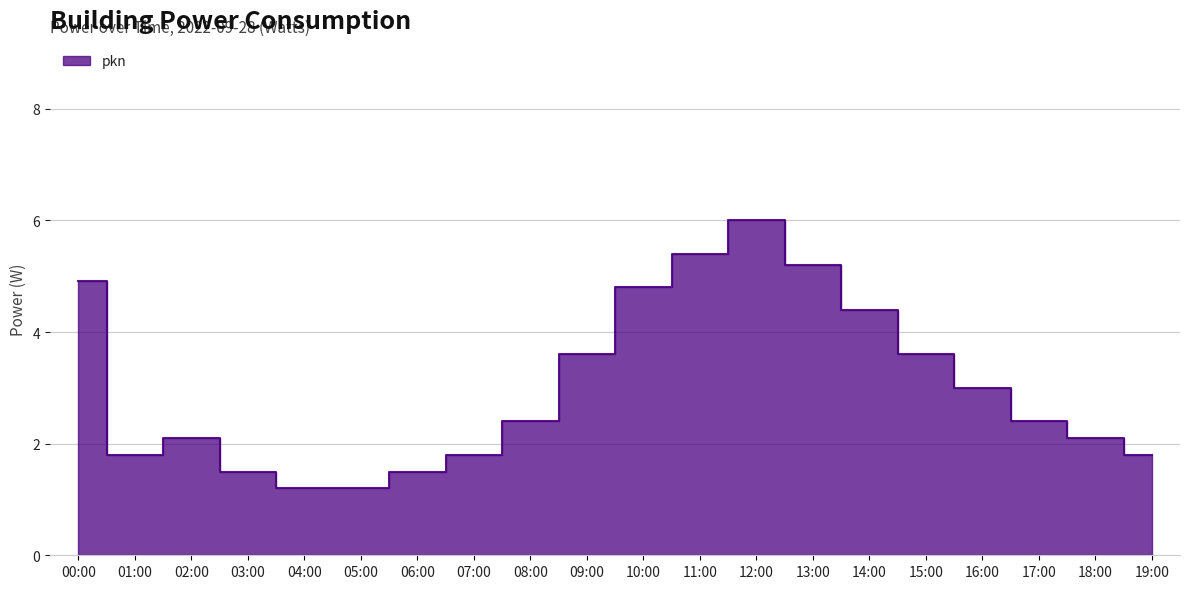

Where does the data first go above 2?

00:00